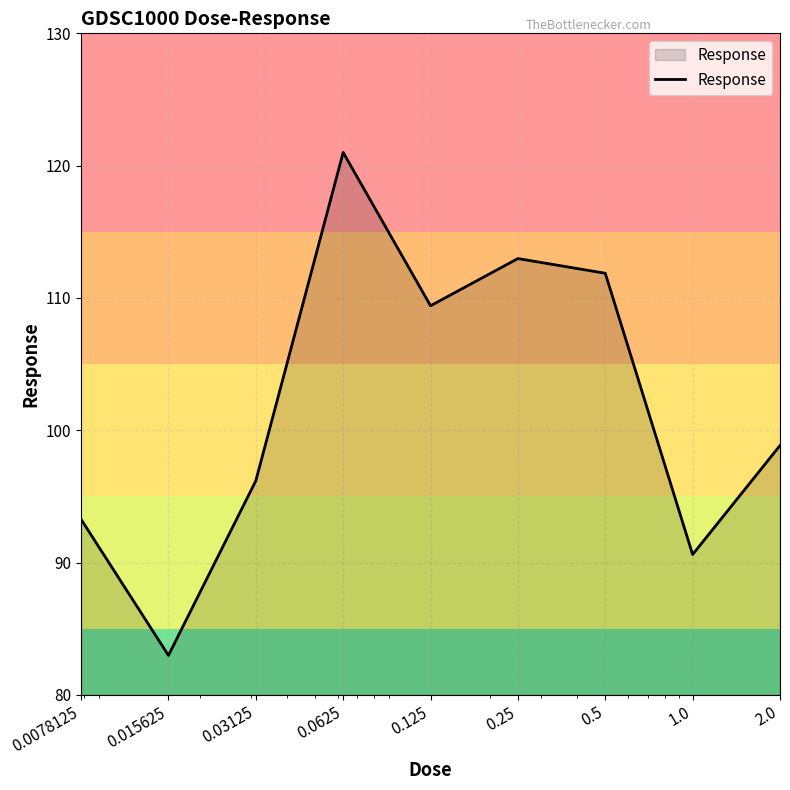

What is the greatest value displayed?

121.0